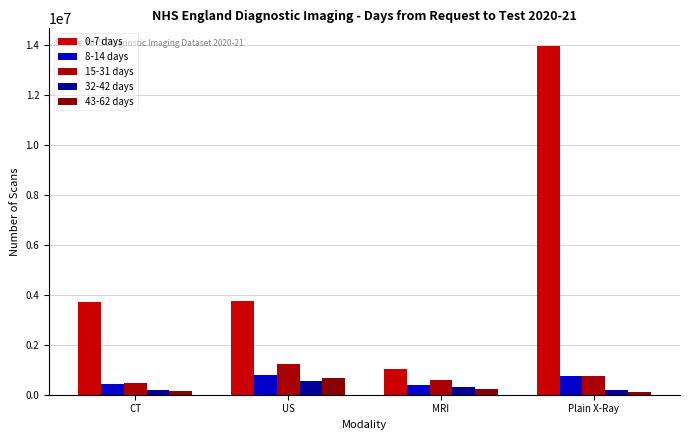

What is the lowest value of the 32-42 days series?

193890